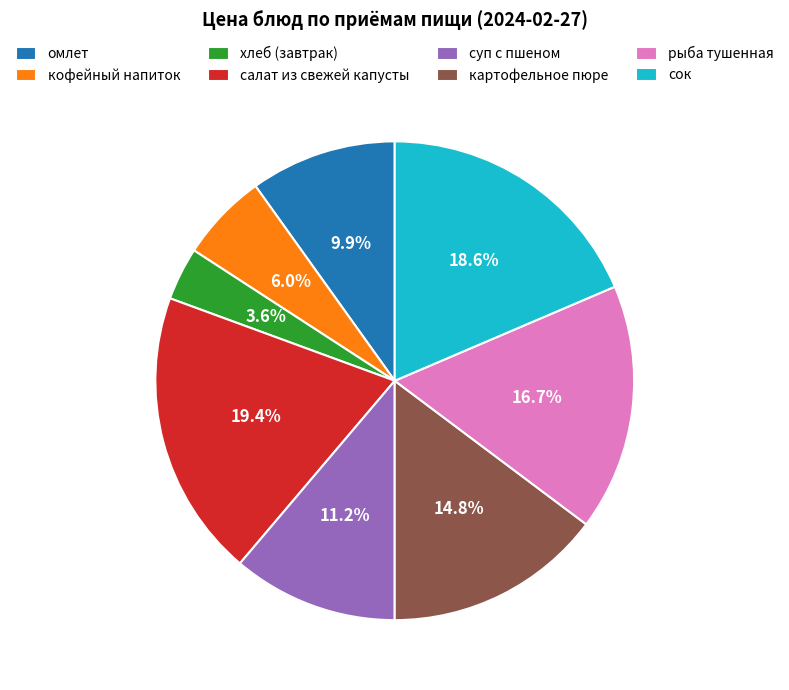

To the nearest percent, what portion does хлеб (завтрак) represent?

4%